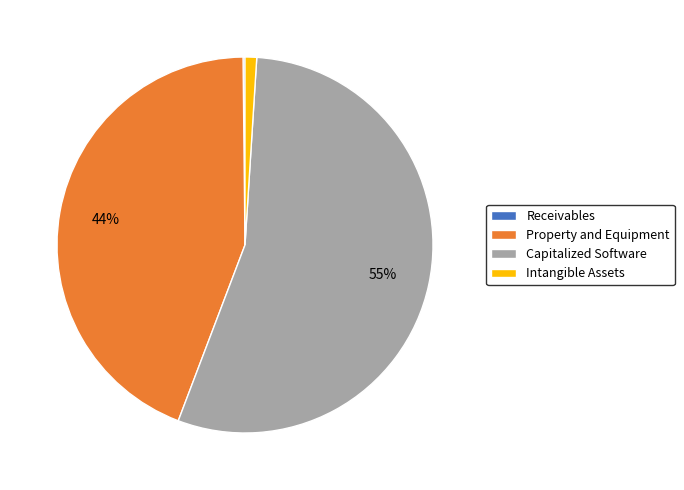

Is it true that Intangible Assets is 12% of the pie?

False